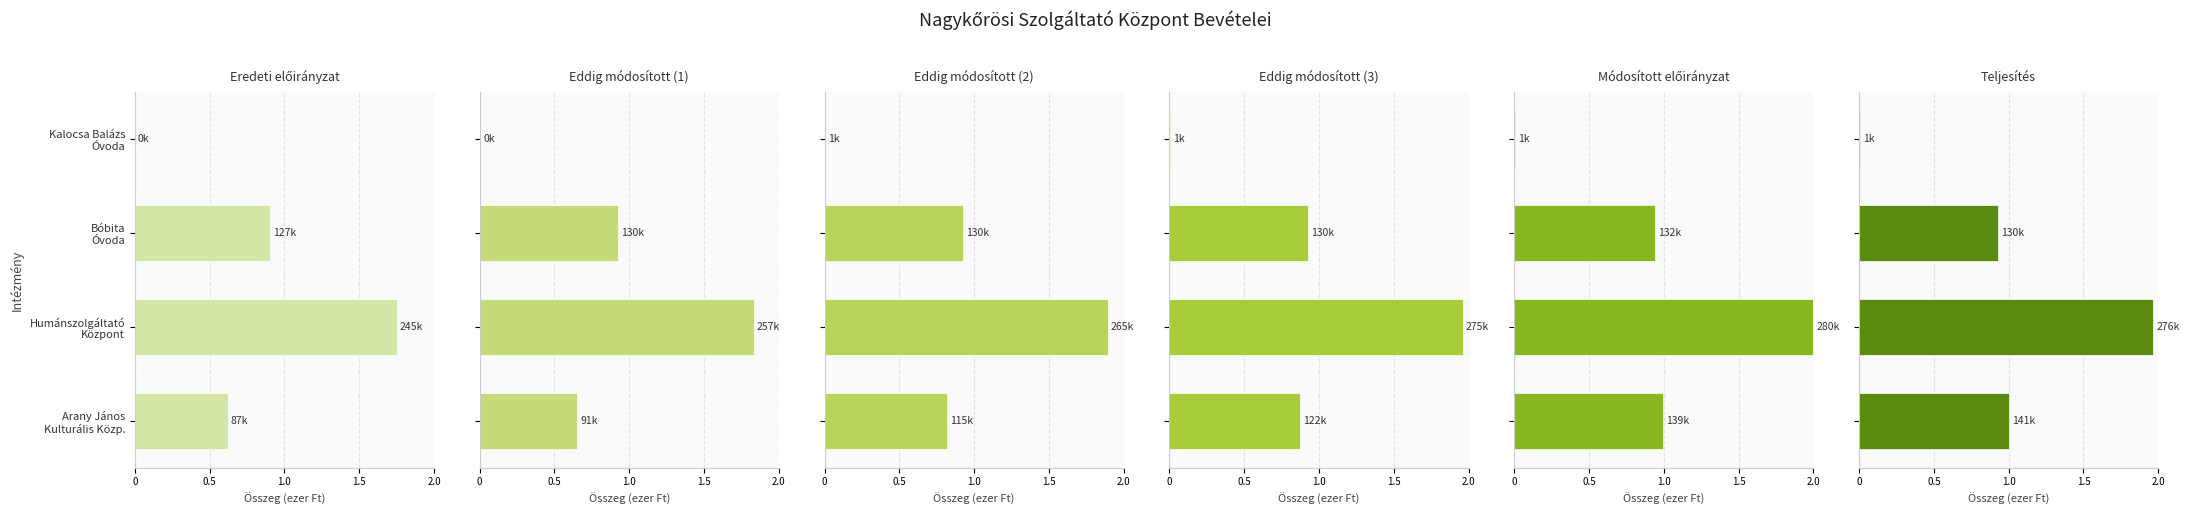

What position from the right is Bóbita Óvoda?

2